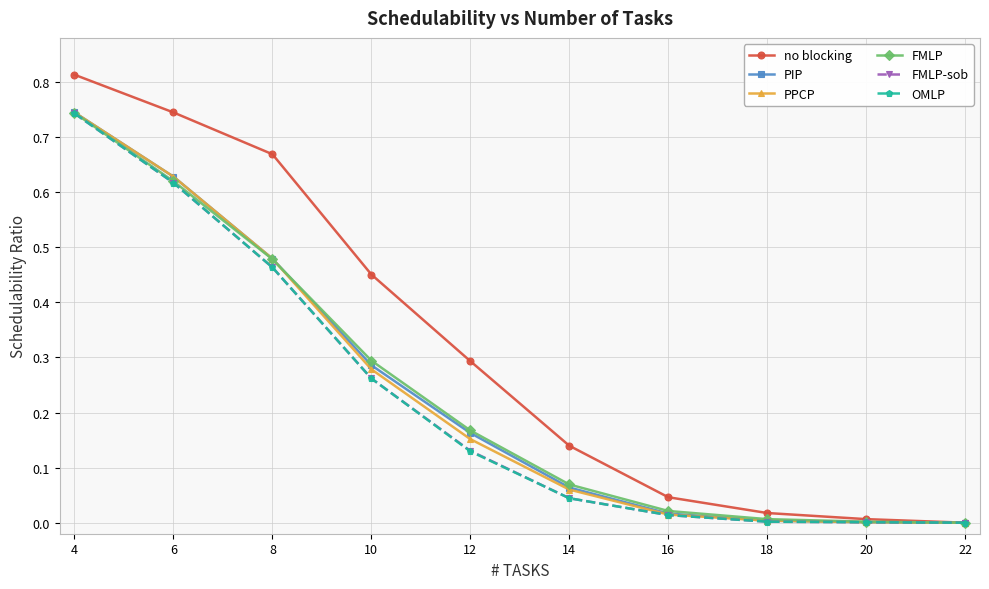

Which series has the largest range (max minus min)?

no blocking